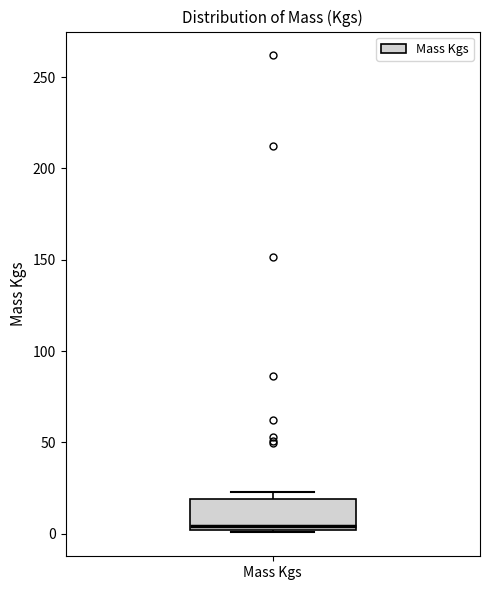

Transcribe this box plot: give where the median line is, the range the box spans, and where the two whiskers end, as read against the y-axis. The values are not printed on the chart, so give them approximately, as read against the axis.

median 5, box 0 to 20, whiskers 0 to 25